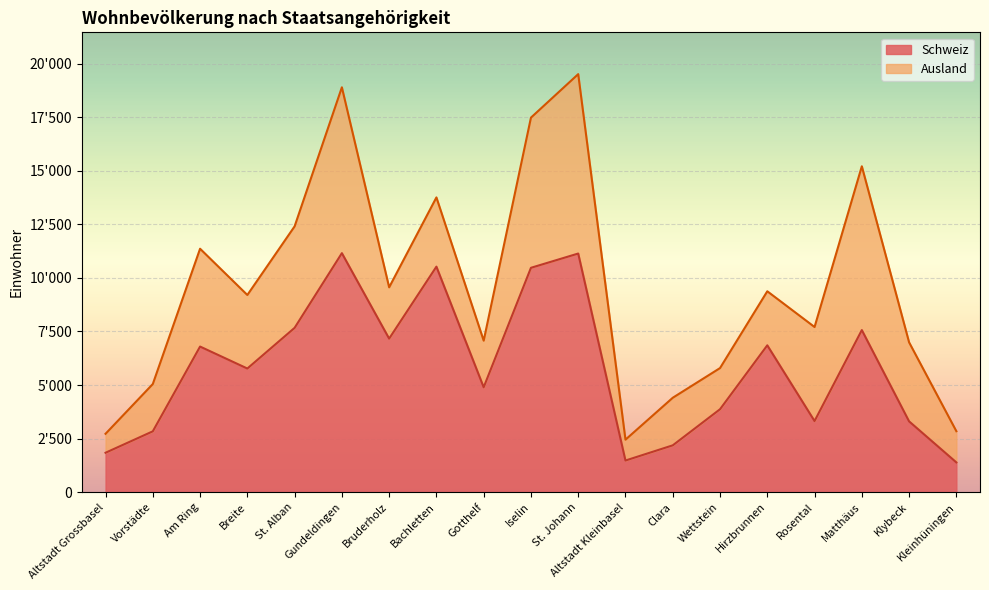

Reading left to right, extract all data points from this chart.

1839	2839	6796	5771	7670	11157	7167	10527	4896	10473	11139	1476	2185	3870	6854	3319	7566	3304	1388